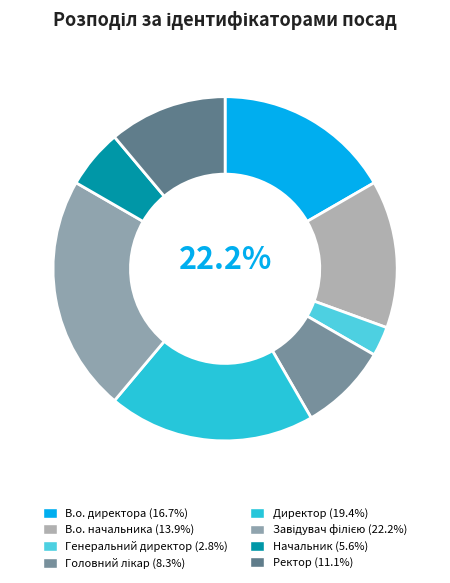

Is there a majority slice in this chart?

No